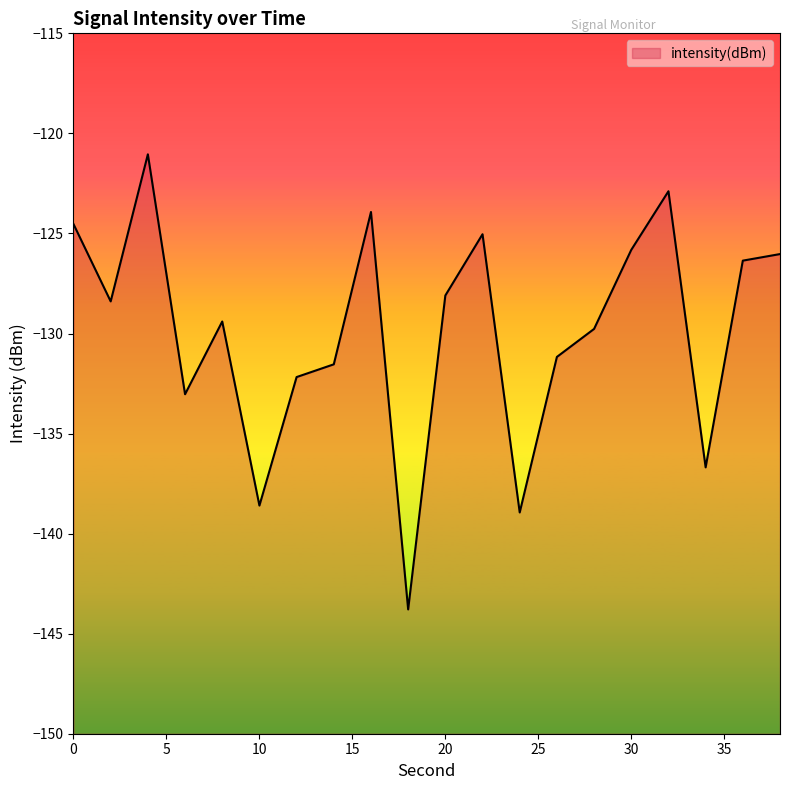

List the labels in order of value, smallest first.

18, 24, 10, 34, 6, 12, 14, 26, 28, 8, 2, 20, 36, 38, 30, 22, 0, 16, 32, 4